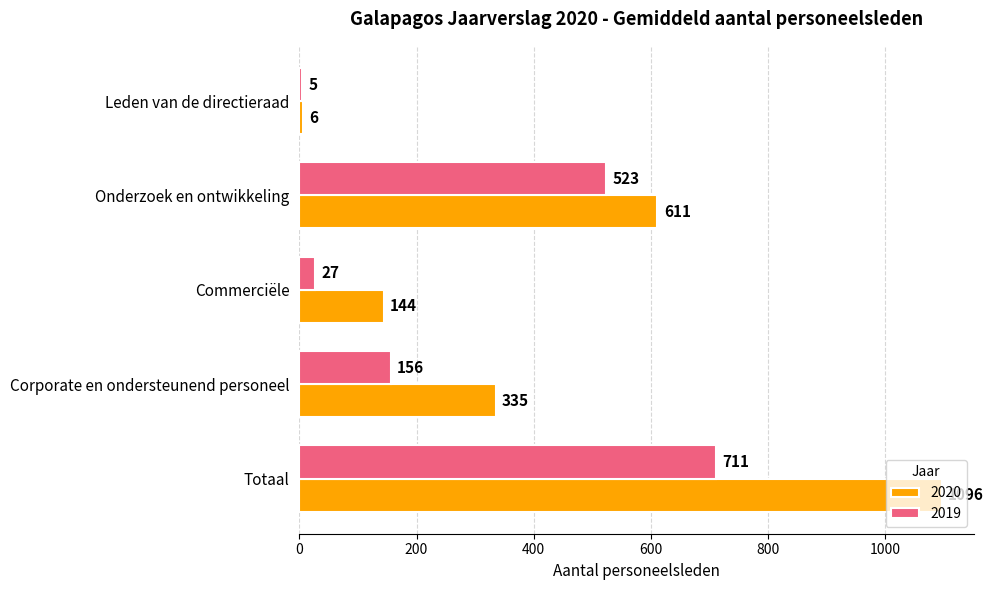

The value of 2020 at Corporate en ondersteunend personeel is 152. True or false?

False